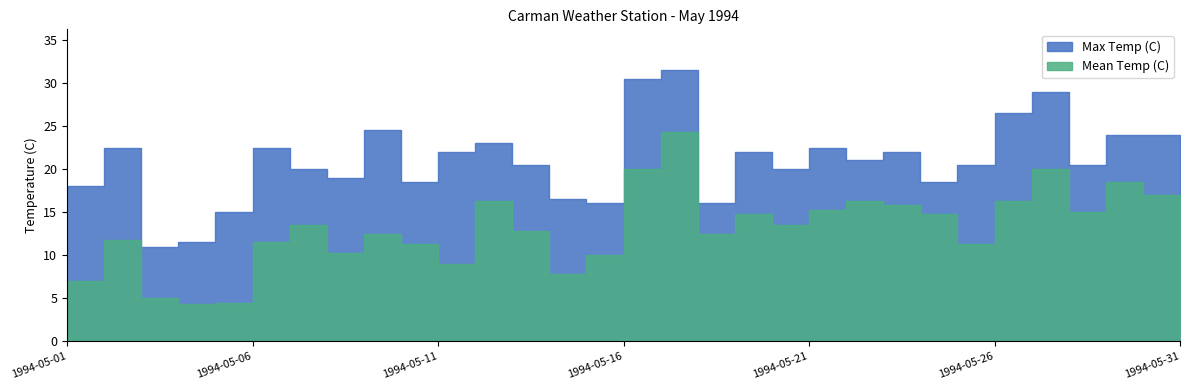

Which series has the largest total across all categories?

Max Temp (C)